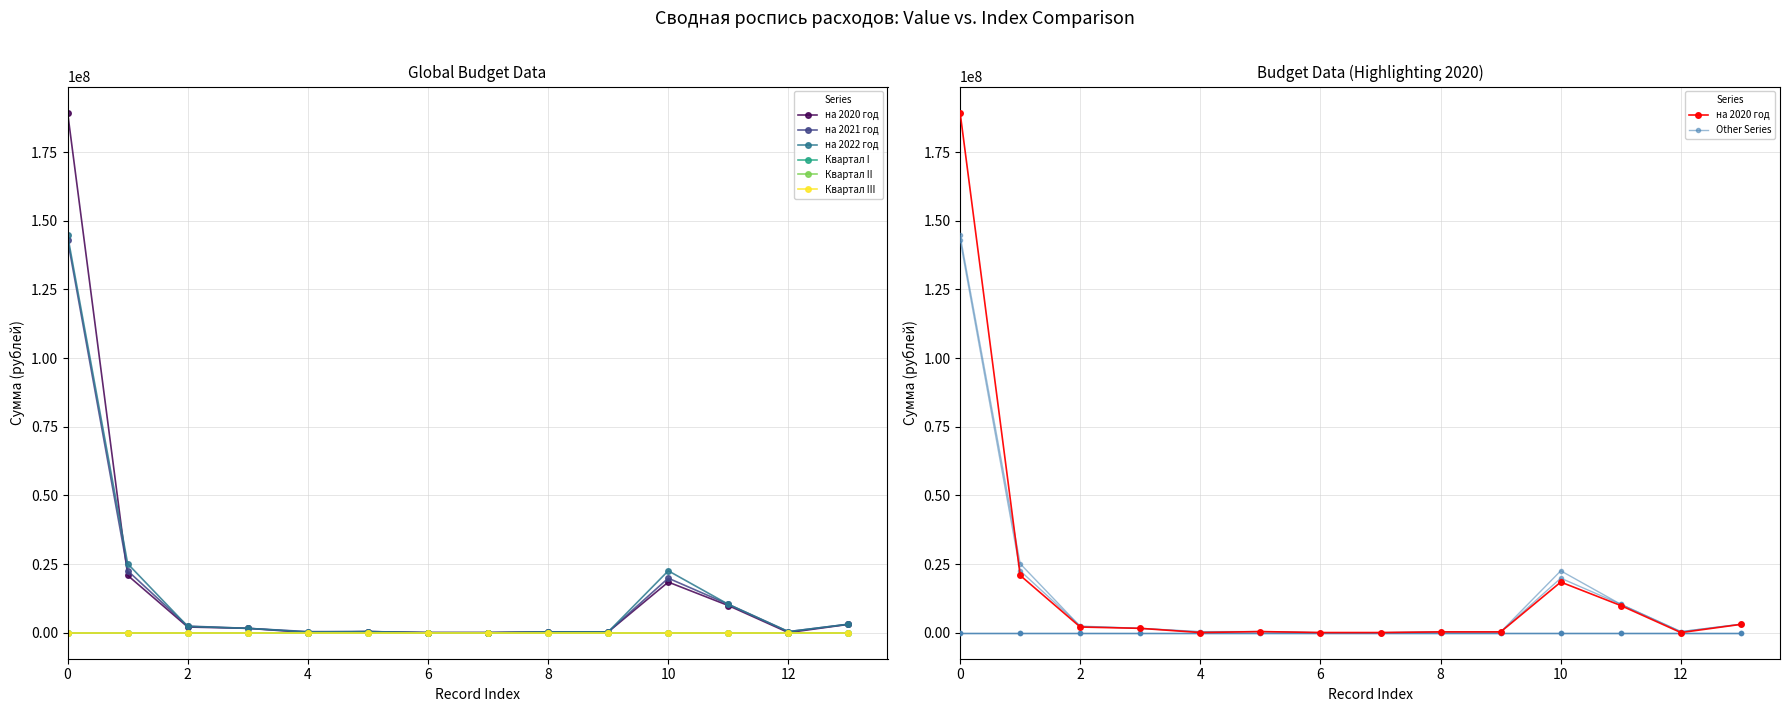

What is the difference between the на 2021 год values at 4 and 0?

142695900.0